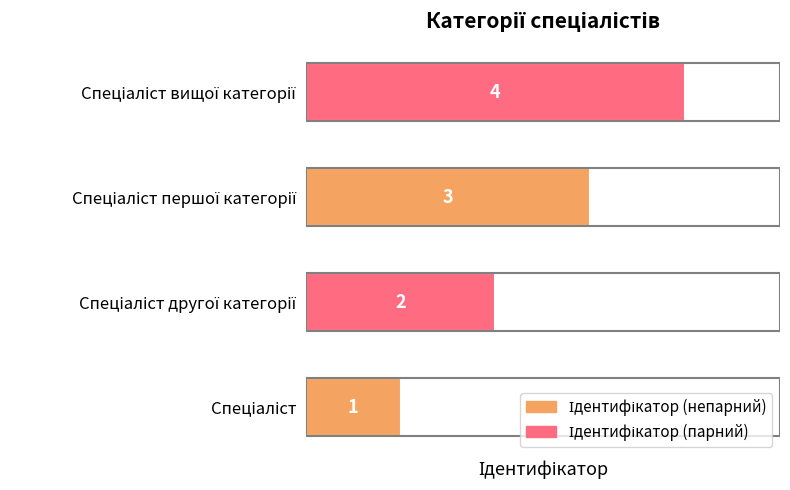

What is the sum of all values?

10